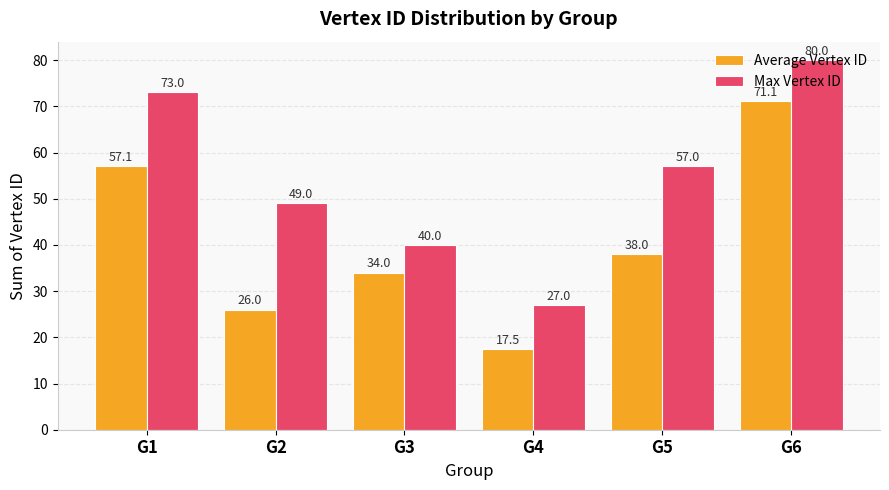

What are all the series names shown in the legend?

Average Vertex ID, Max Vertex ID